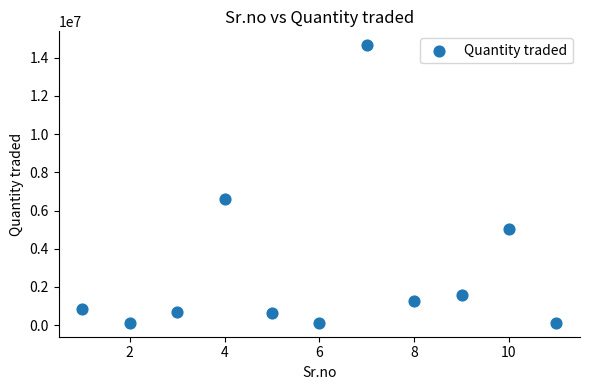

What is the range of X values (max minus min)?

10